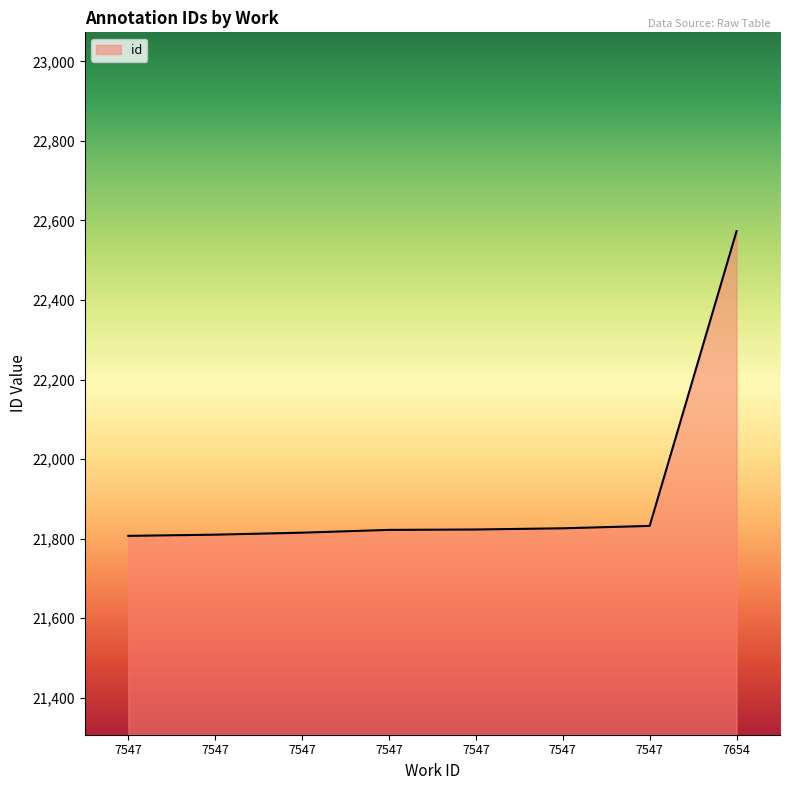

Does the chart display data point markers on the line(s)?

No